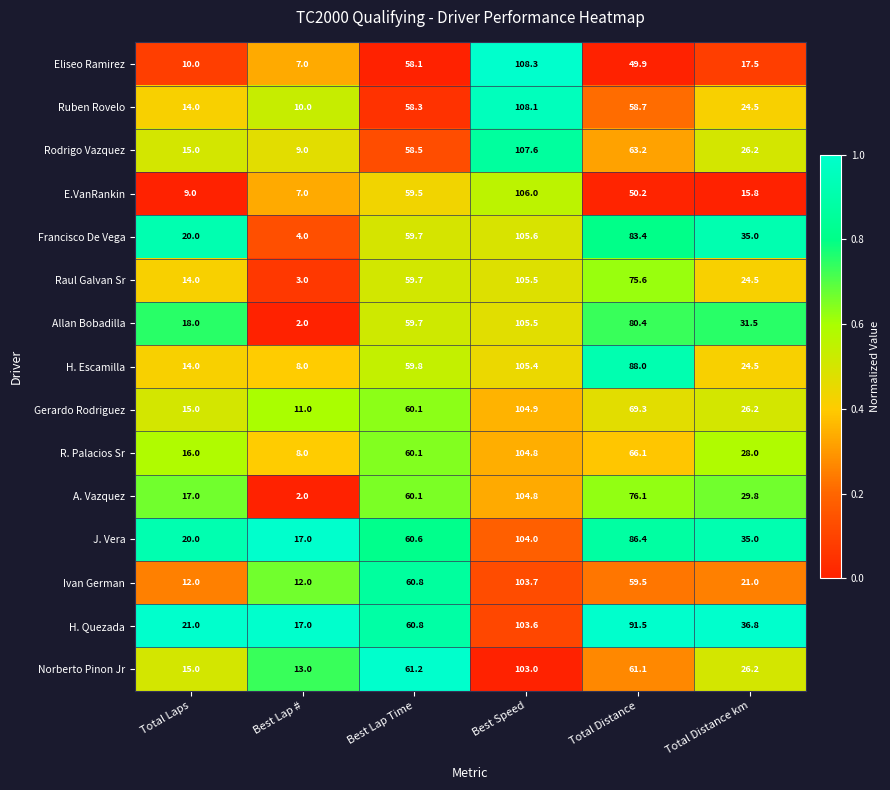

What is the difference between the Rodrigo Vazquez values at Best Lap # and Total Distance km?

17.2